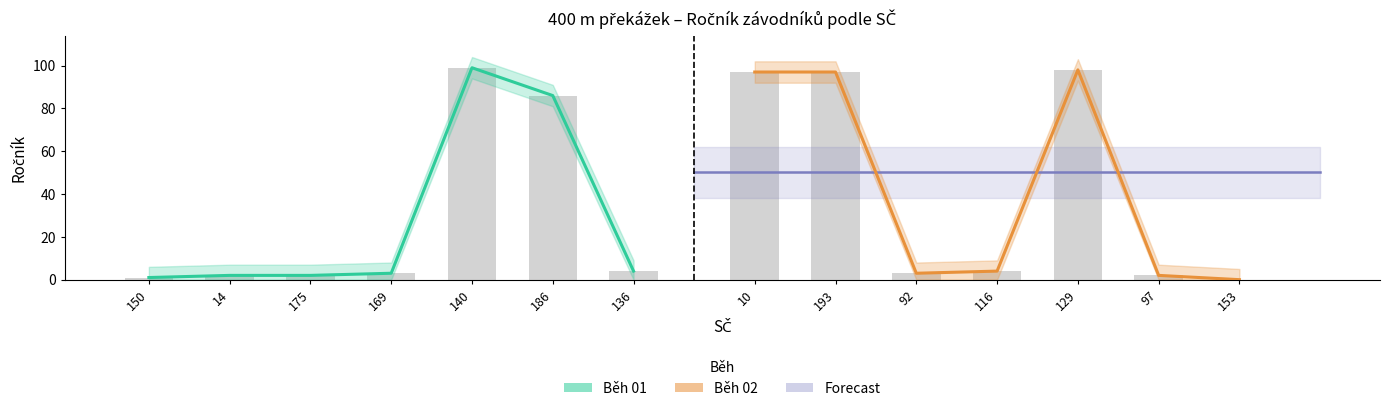

Read the Běh 01 value at 186, to the nearest 10.

90